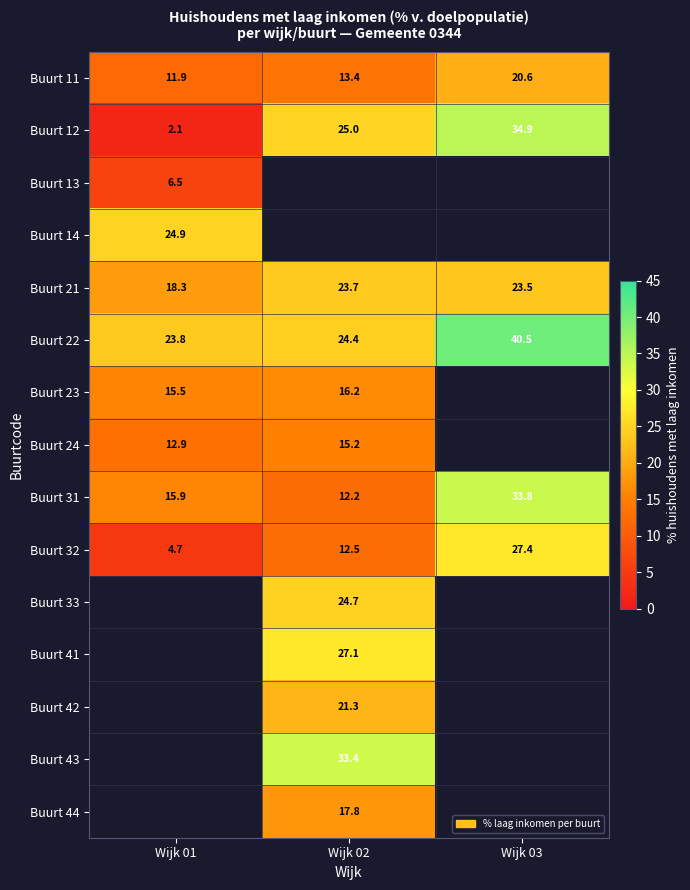

At which label does Buurt 31 reach its minimum?

Wijk 02